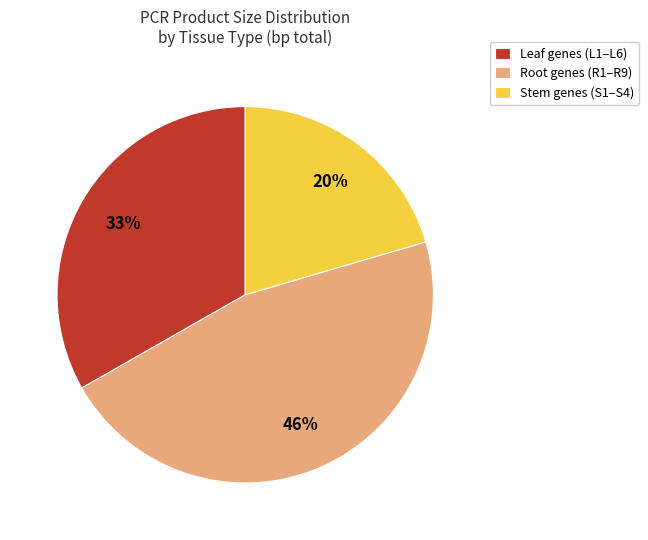

How many slices are in this pie chart?

3